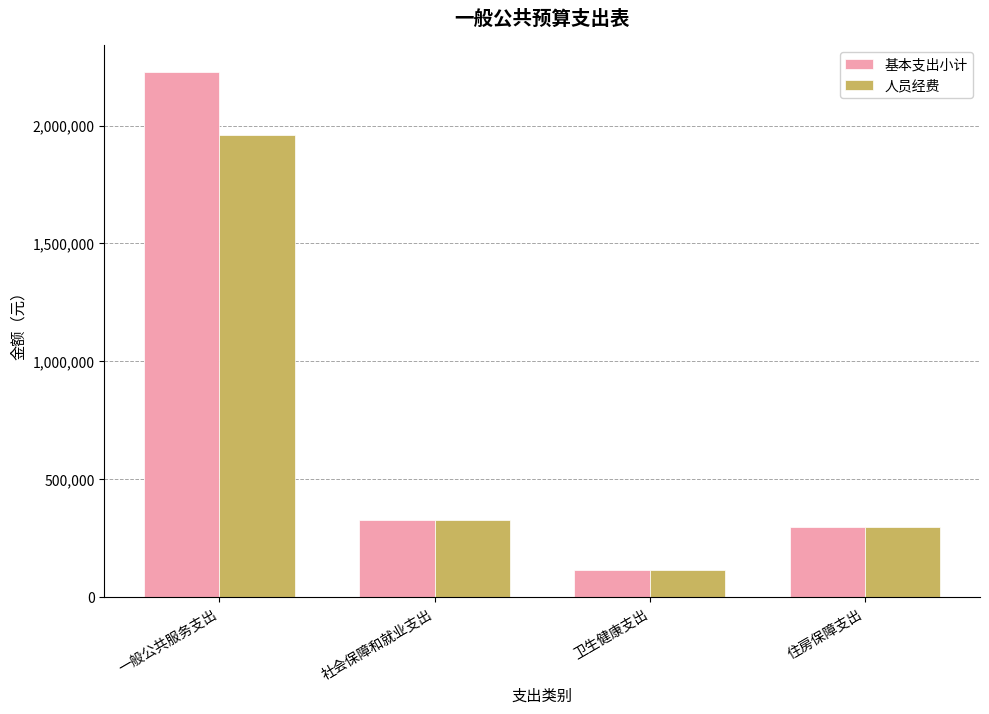

Where does the 人员经费 series first go above 328128?

一般公共服务支出